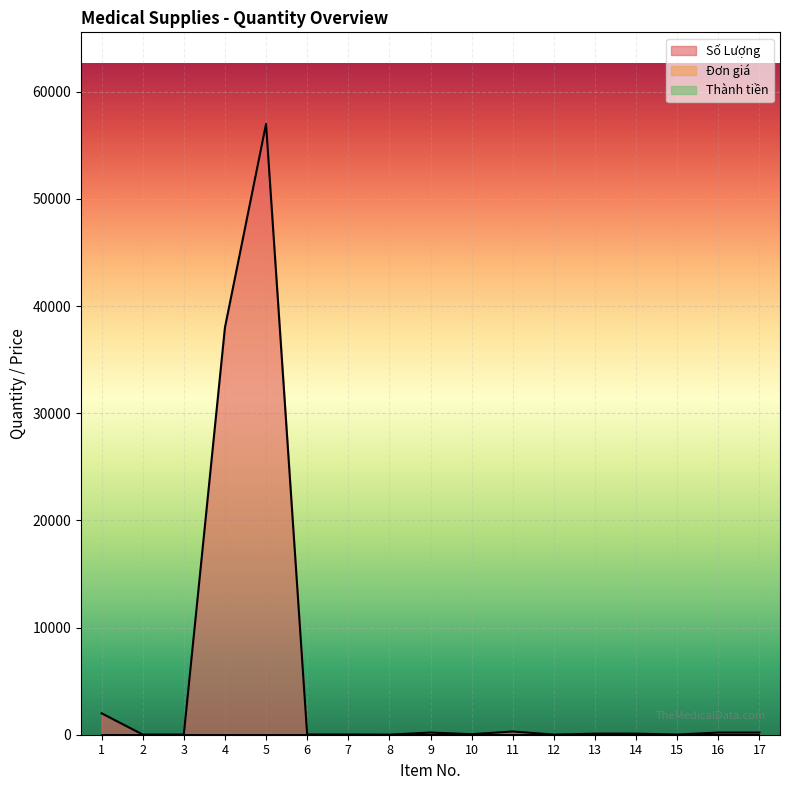

At which category does the chart reach its minimum across all series?

1